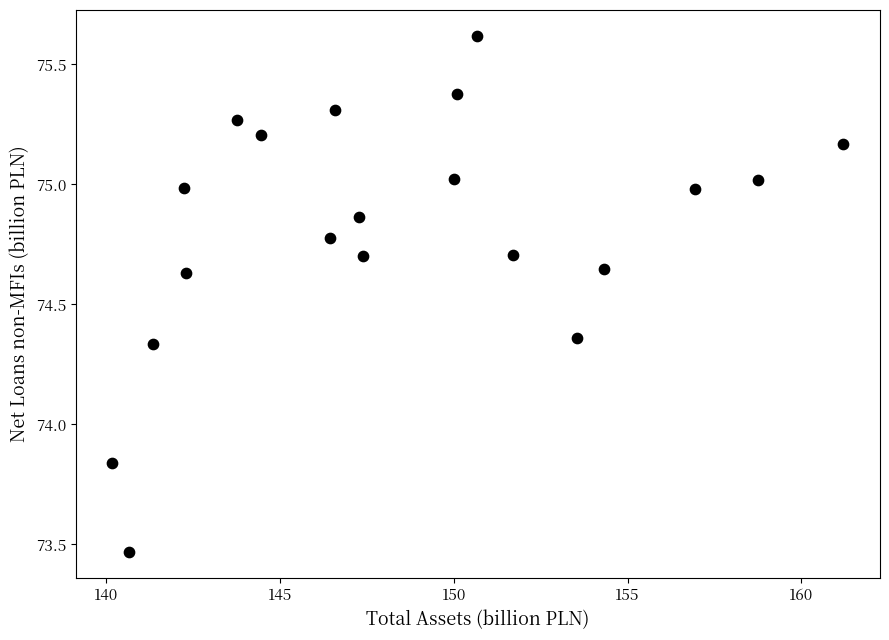

What is the range of Y values (max minus min)?

2.2